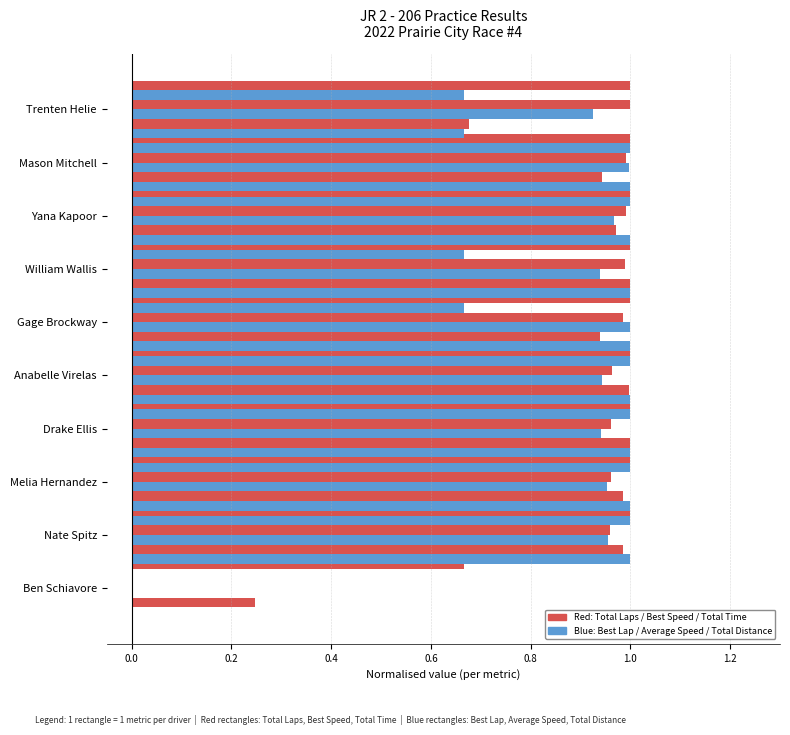

How many data points does each series have?

10